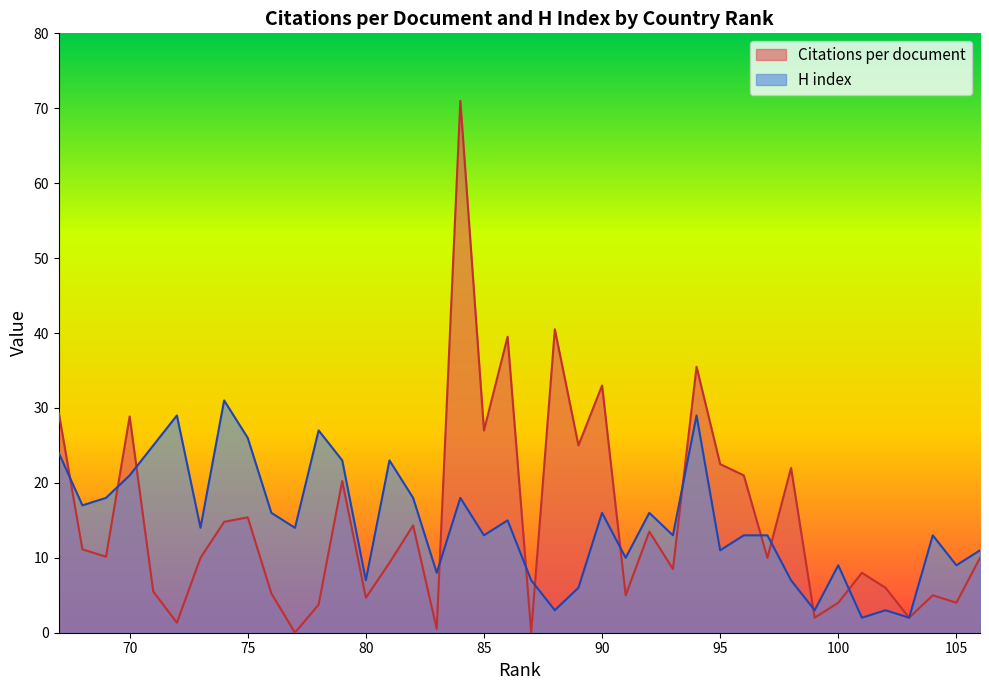

At how many categories does at least one series exceed 61?

1